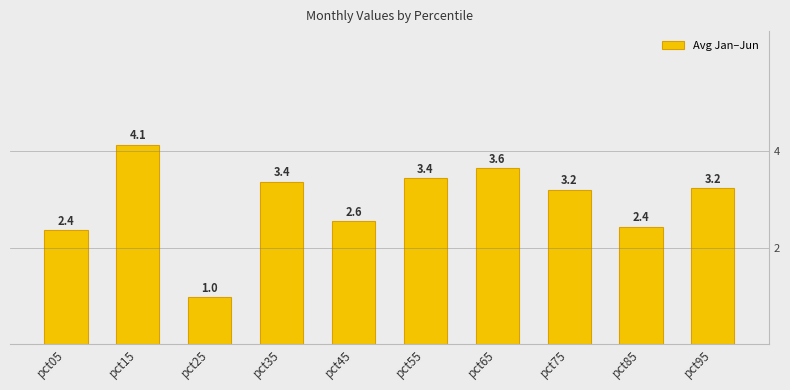

What is the maximum value shown in the chart?

4.1